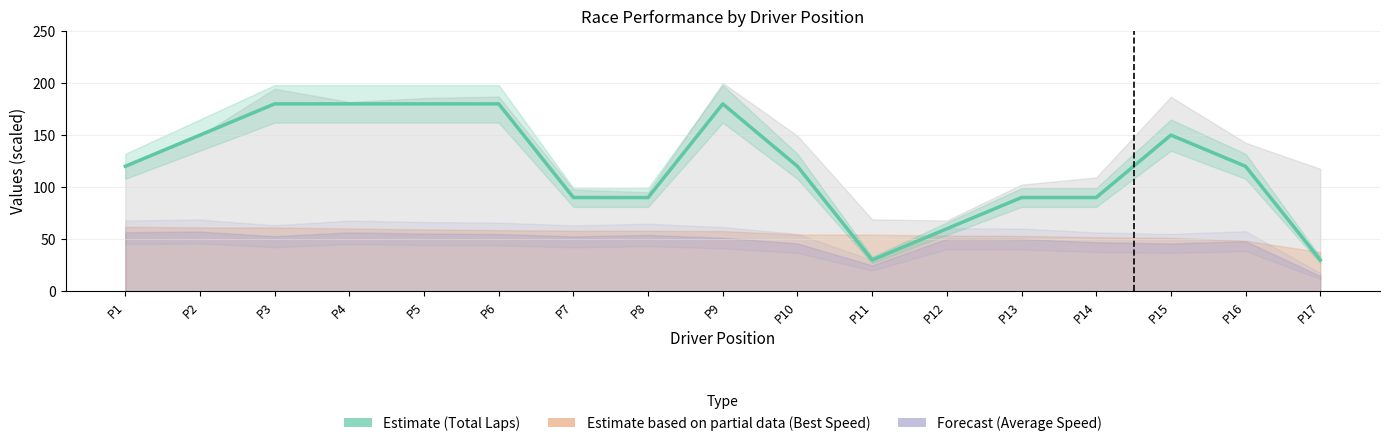

What is the sum of all values?

2040